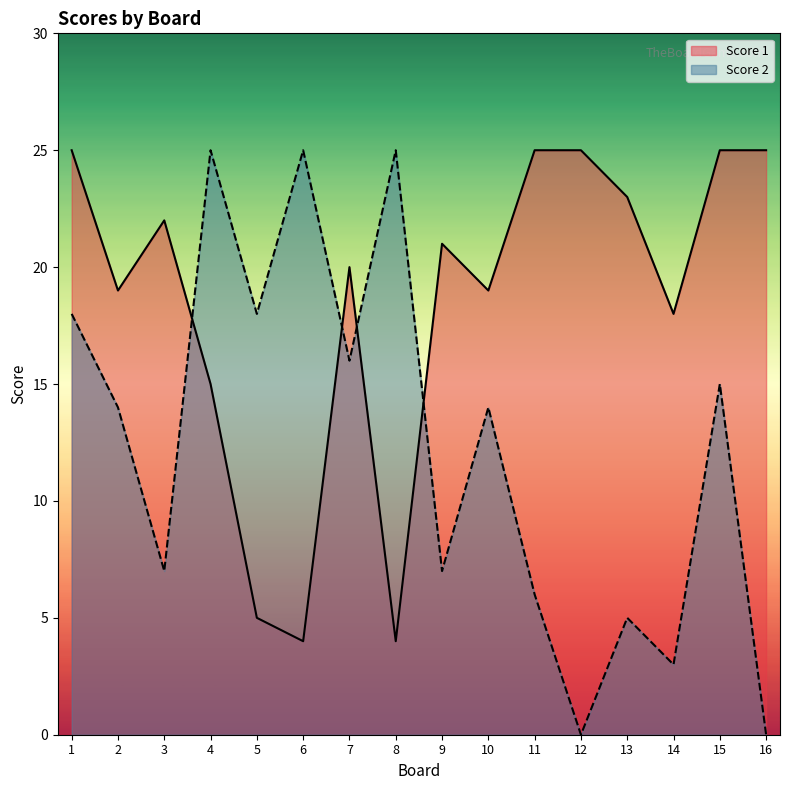

Which has a higher value, 12 or 1?

12